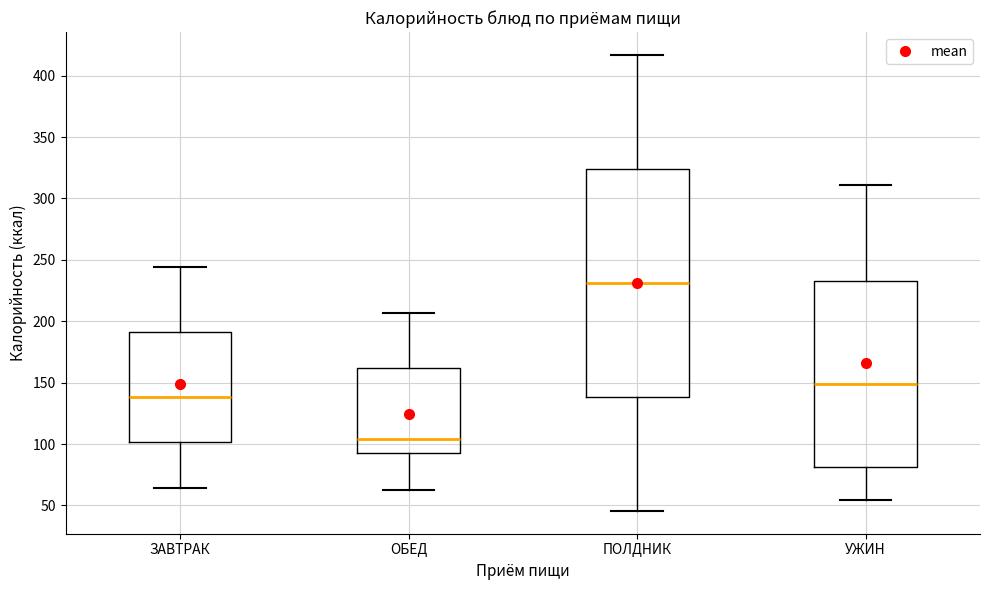

Where does the upper whisker of the box for ОБЕД end on the y-axis? The values are not printed on the chart, so give them approximately, as read against the axis.

205